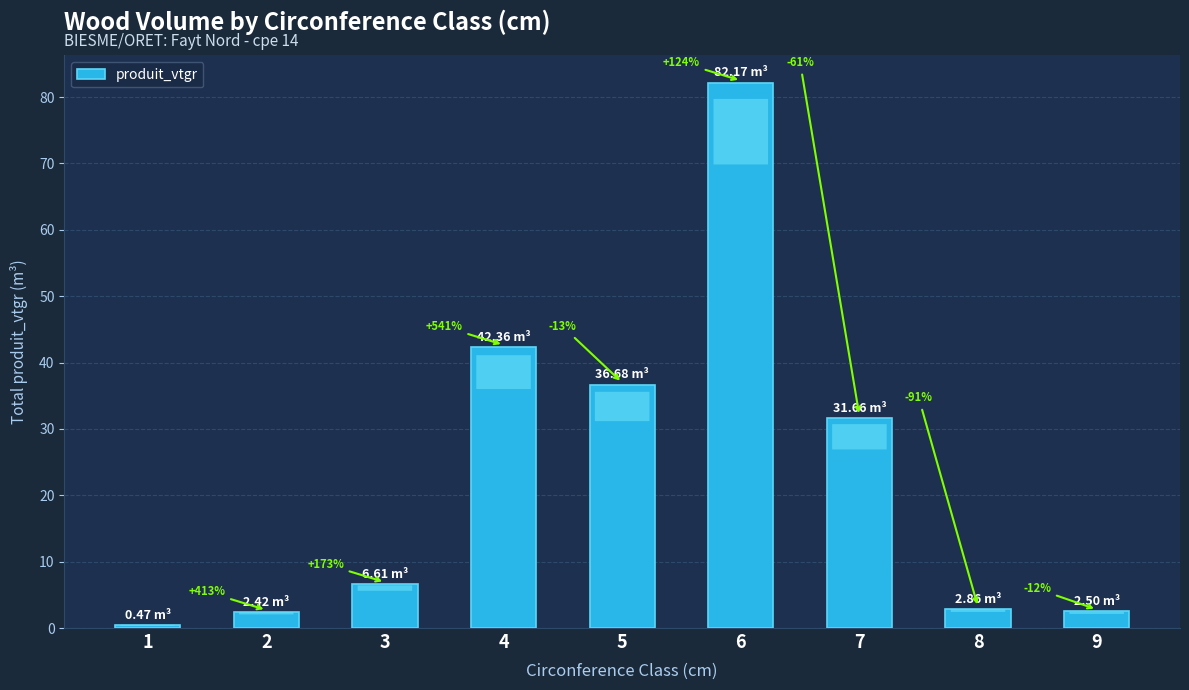

Between 4 and 5, which is larger?

4